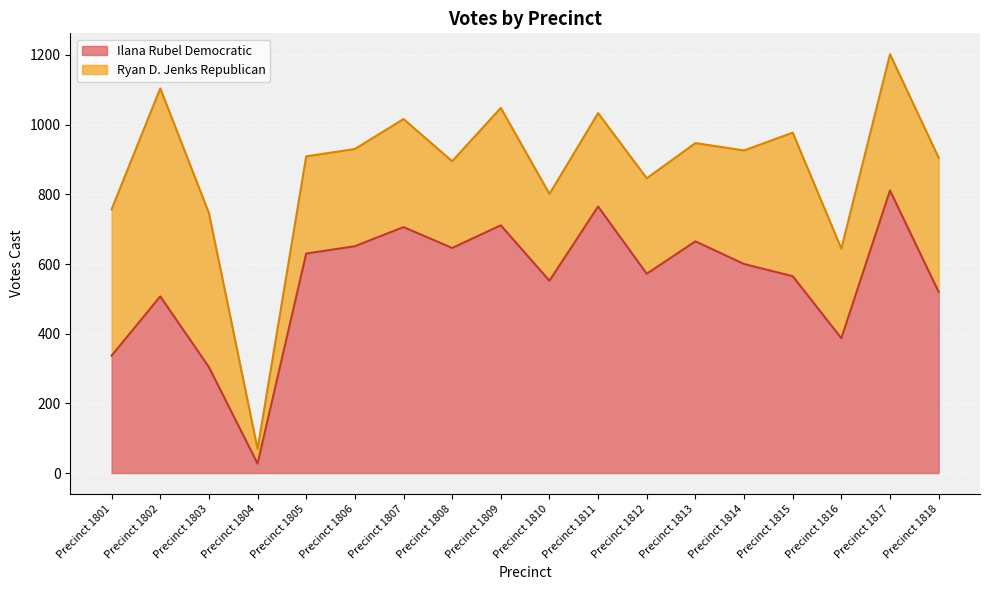

How many interior local valleys (lower than both neighbors) does the data have?

5